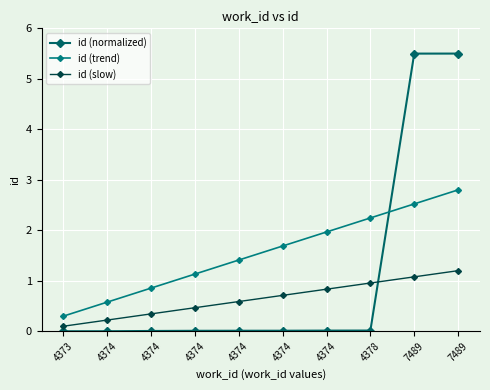

Which has a higher value, 4374 or 7489?

7489